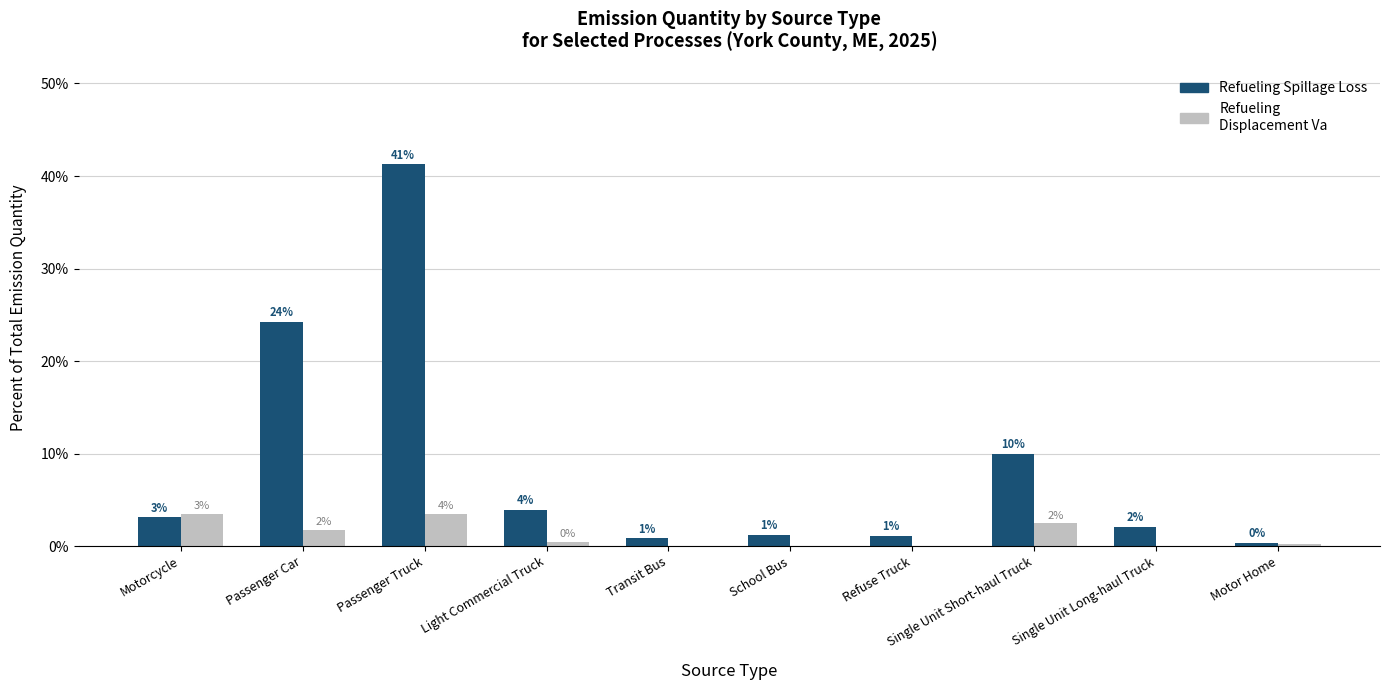

Reading right to left, what are all the values shown in this chart?

Refueling Spillage Loss: Motor Home=0.4	Single Unit Long-haul Truck=2.1	Single Unit Short-haul Truck=10.0	Refuse Truck=1.1	School Bus=1.2	Transit Bus=0.8	Light Commercial Truck=3.9	Passenger Truck=41.3	Passenger Car=24.2	Motorcycle=3.1
Refueling Displacement Va: Motor Home=0.2	Single Unit Long-haul Truck=0.0	Single Unit Short-haul Truck=2.4	Refuse Truck=0.0	School Bus=0.0	Transit Bus=0.0	Light Commercial Truck=0.4	Passenger Truck=3.5	Passenger Car=1.7	Motorcycle=3.4